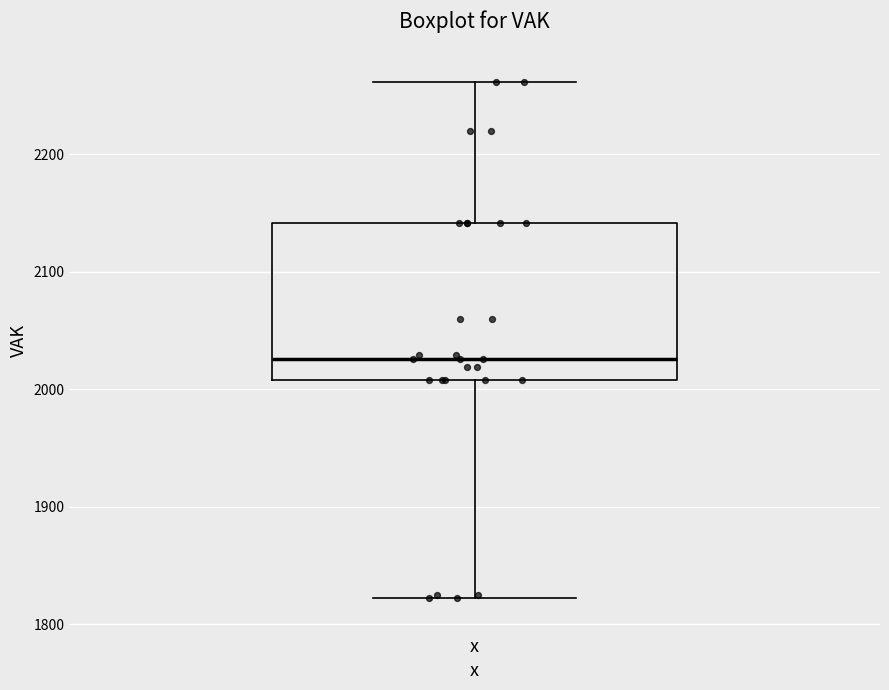

Transcribe this box plot: give where the median line is, the range the box spans, and where the two whiskers end, as read against the y-axis. The values are not printed on the chart, so give them approximately, as read against the axis.

median 2030, box 2010 to 2140, whiskers 1820 to 2260